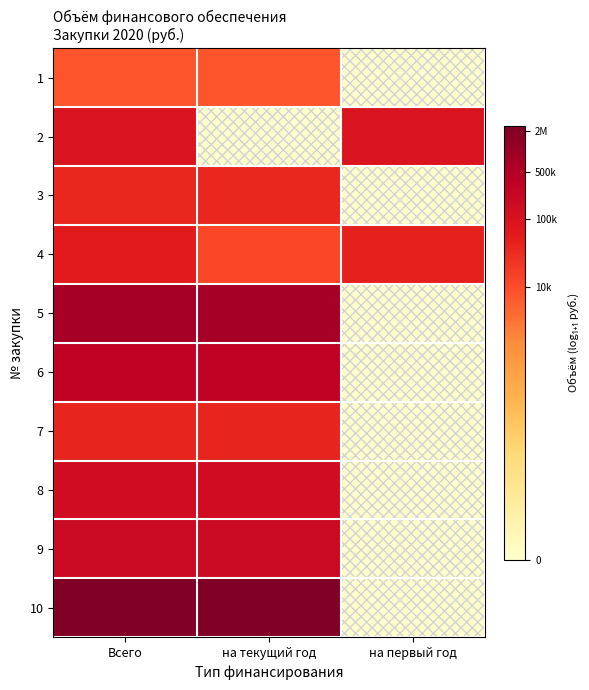

Reading left to right, what are all the values shown in this chart?

1: Всего=9.0	на текущий год=9.0	на первый год=0.0
2: Всего=11.4	на текущий год=0.0	на первый год=11.4
3: Всего=10.5	на текущий год=10.5	на первый год=0.0
4: Всего=11.0	на текущий год=9.4	на первый год=10.8
5: Всего=13.5	на текущий год=13.5	на первый год=0.0
6: Всего=12.6	на текущий год=12.6	на первый год=0.0
7: Всего=10.6	на текущий год=10.6	на первый год=0.0
8: Всего=11.9	на текущий год=11.9	на первый год=0.0
9: Всего=12.2	на текущий год=12.2	на первый год=0.0
10: Всего=14.7	на текущий год=14.7	на первый год=0.0